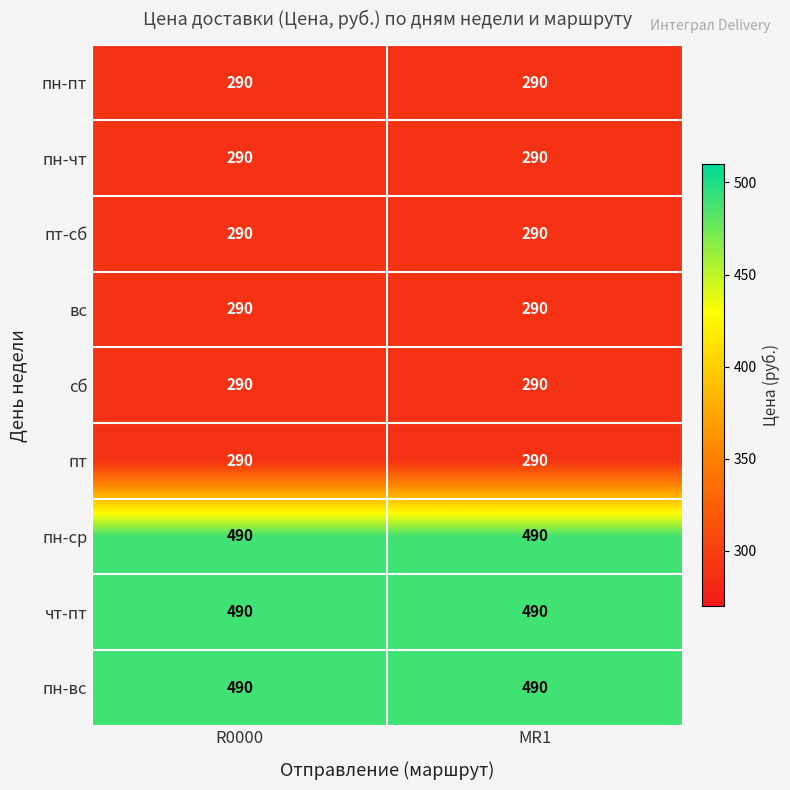

What is the difference between the highest and lowest values at R0000?

200